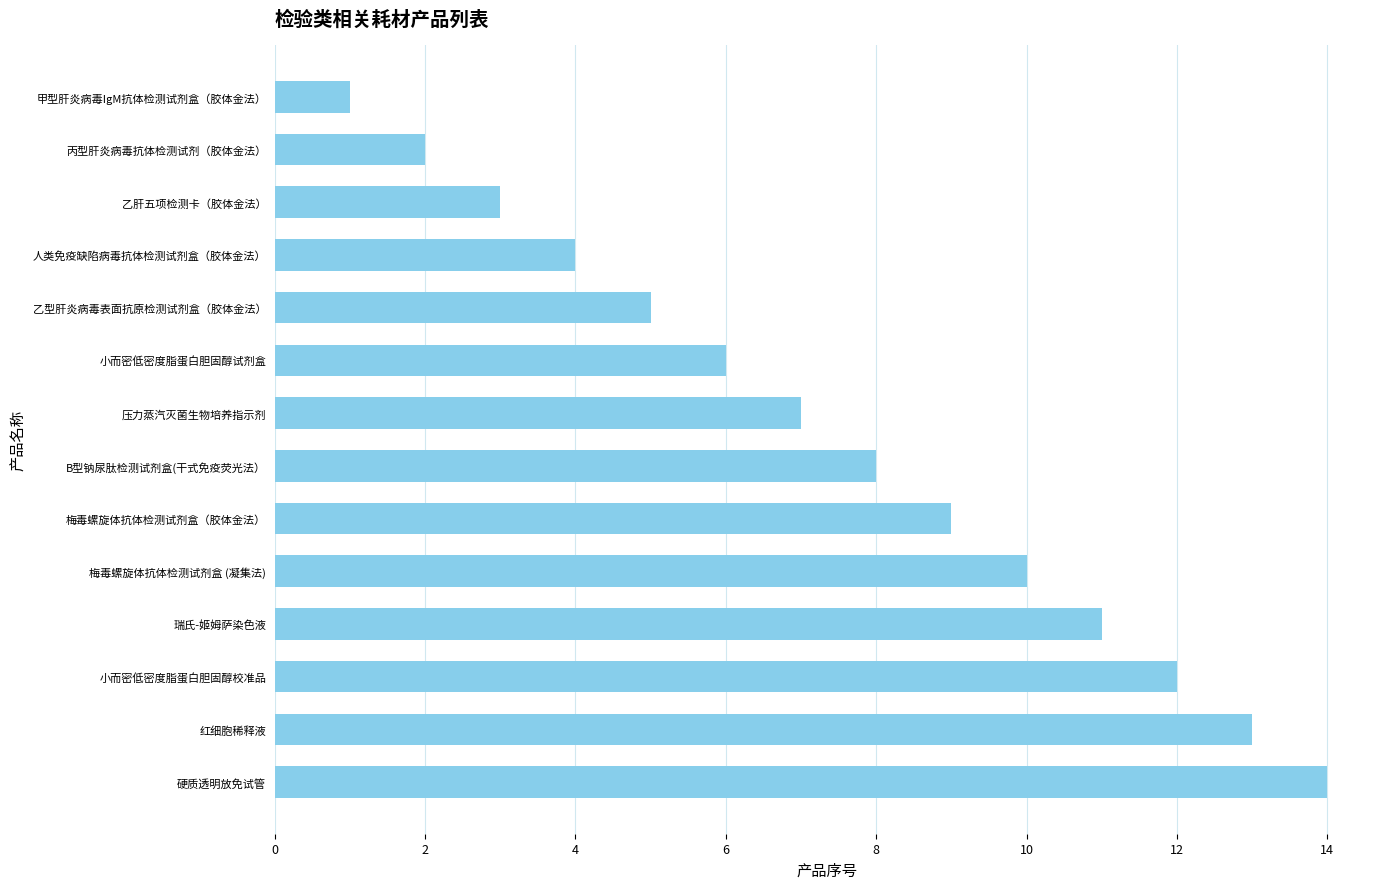

What is the difference between the maximum and second lowest values?

12